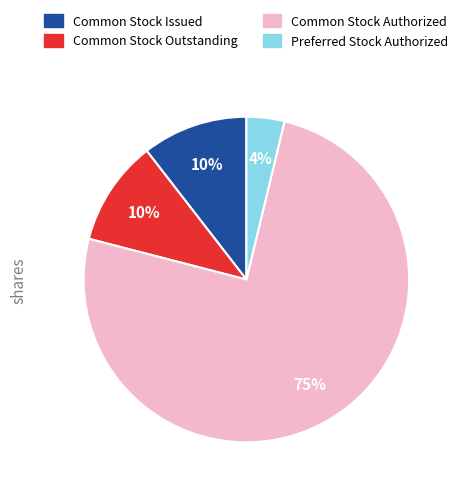

Which category has the biggest portion of the pie?

Common Stock Authorized